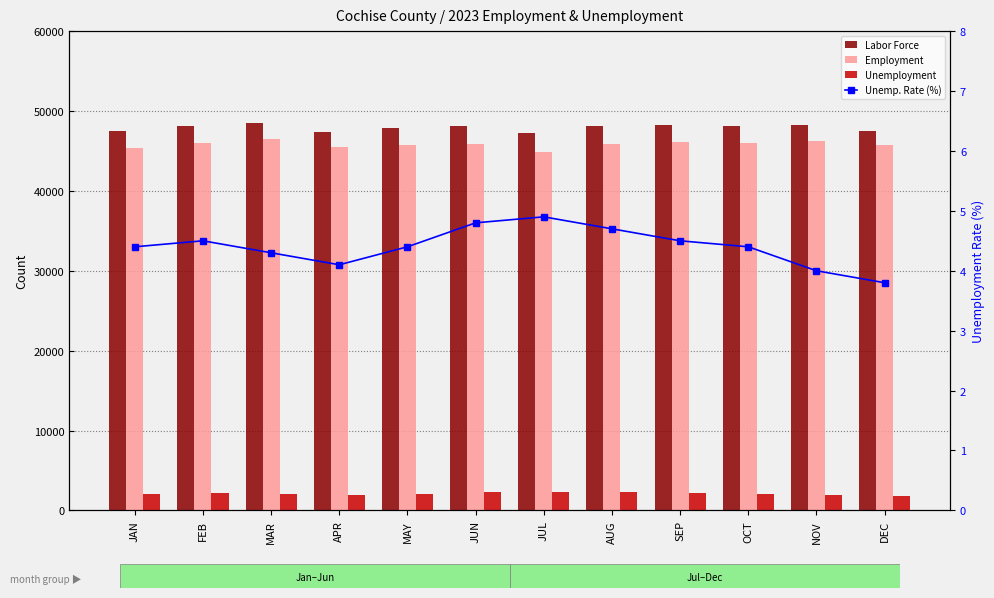

Does the chart contain stacked bars?

No